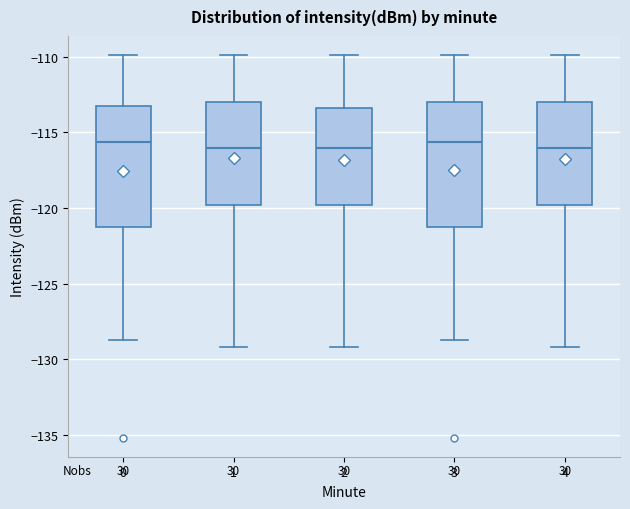

Reading left to right, transcribe this box plot: for each box, give where its median line is, the range the box spans, and where its two whiskers end, as read against the y-axis. The values are not printed on the chart, so give them approximately, as read against the axis.

0: median -115.5, box -121.0 to -113.5, whiskers -128.5 to -110.0
1: median -116.0, box -120.0 to -113.0, whiskers -129.0 to -110.0
2: median -116.0, box -120.0 to -113.5, whiskers -129.0 to -110.0
3: median -115.5, box -121.0 to -113.0, whiskers -128.5 to -110.0
4: median -116.0, box -120.0 to -113.0, whiskers -129.0 to -110.0